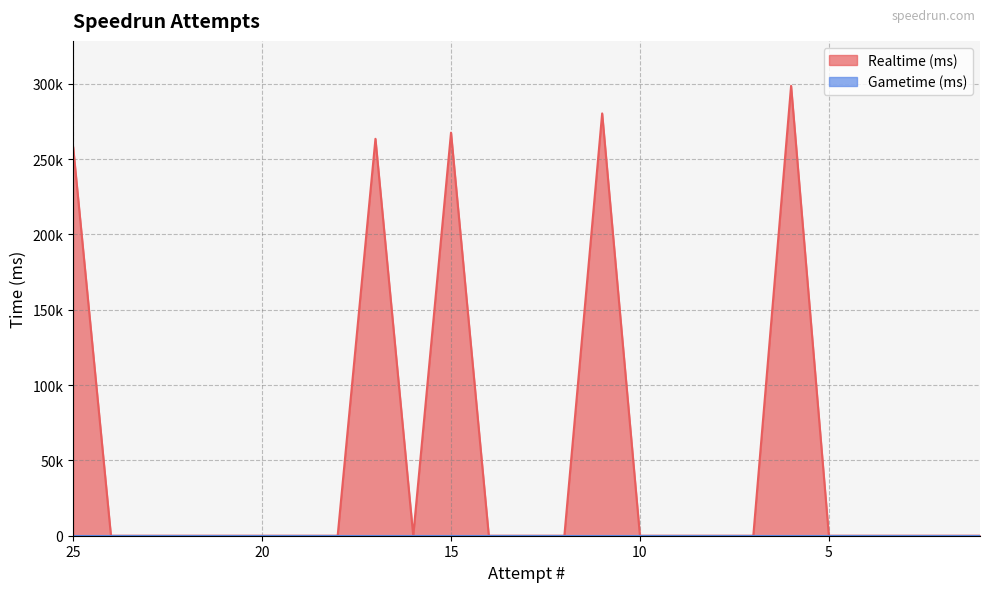

Where is the first local minimum?

16